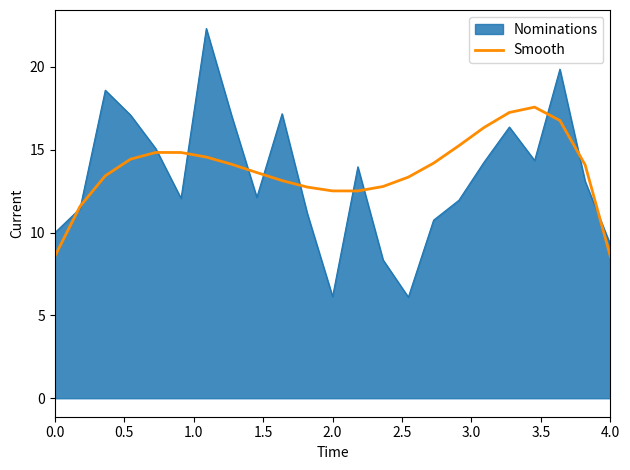

Which series has the widest spread of values?

Nominations